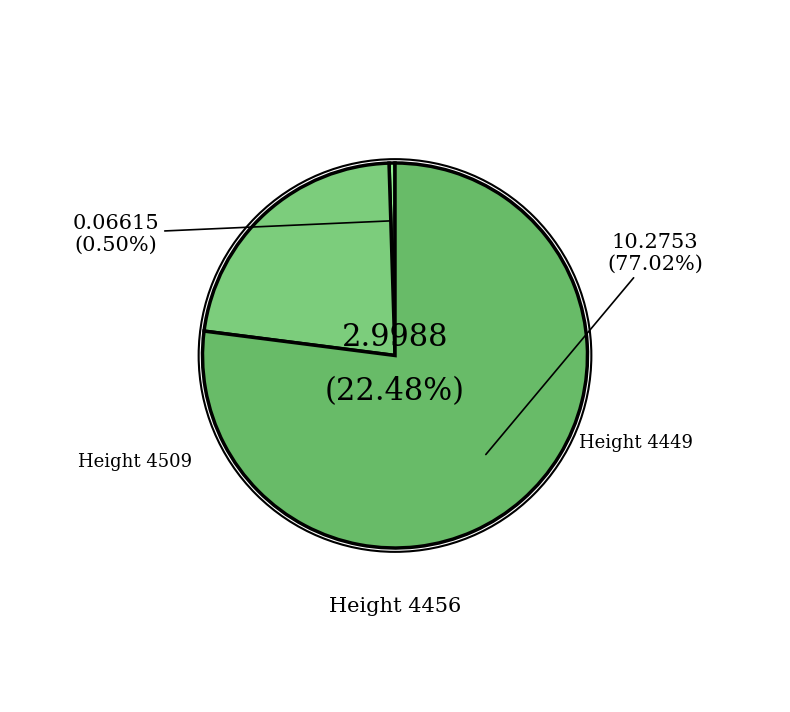

To the nearest percent, what percentage of the pie is 4456?

22%